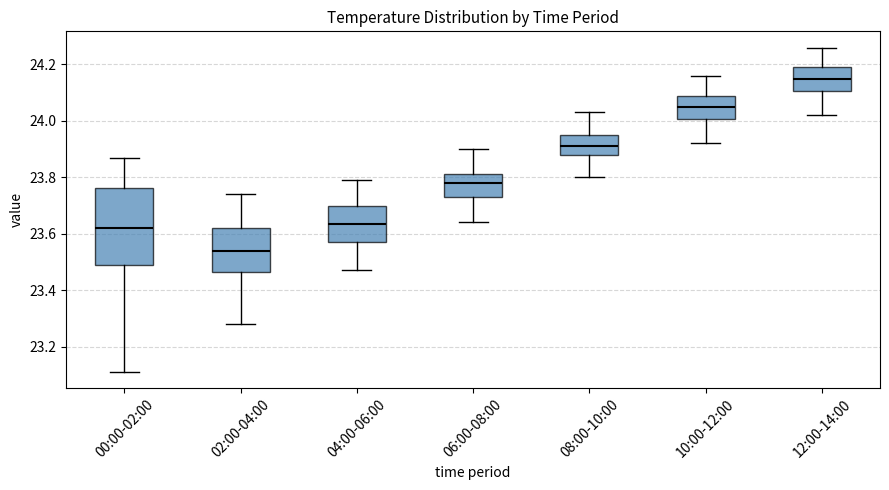

Which box is the tallest, from its lower edge to its upper edge?

00:00-02:00